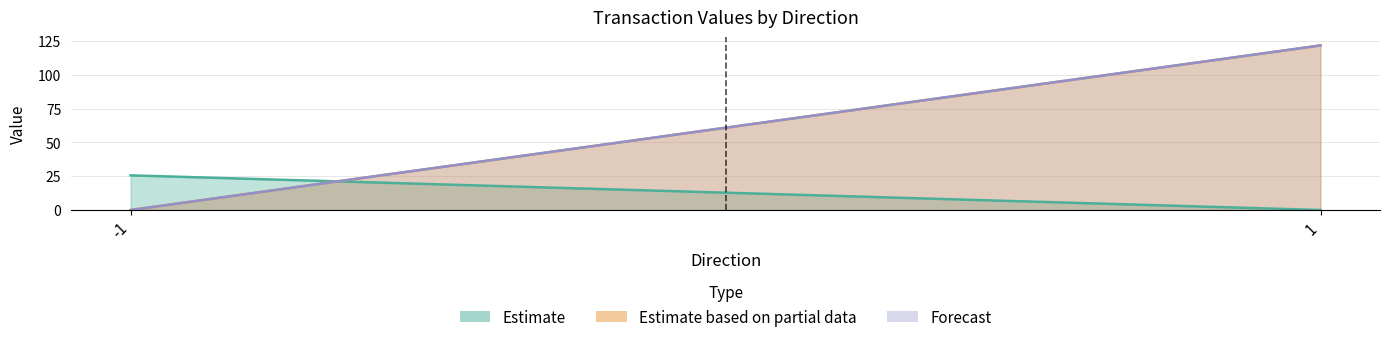

True or false: value has more than 1 points higher than both neighbors.

False